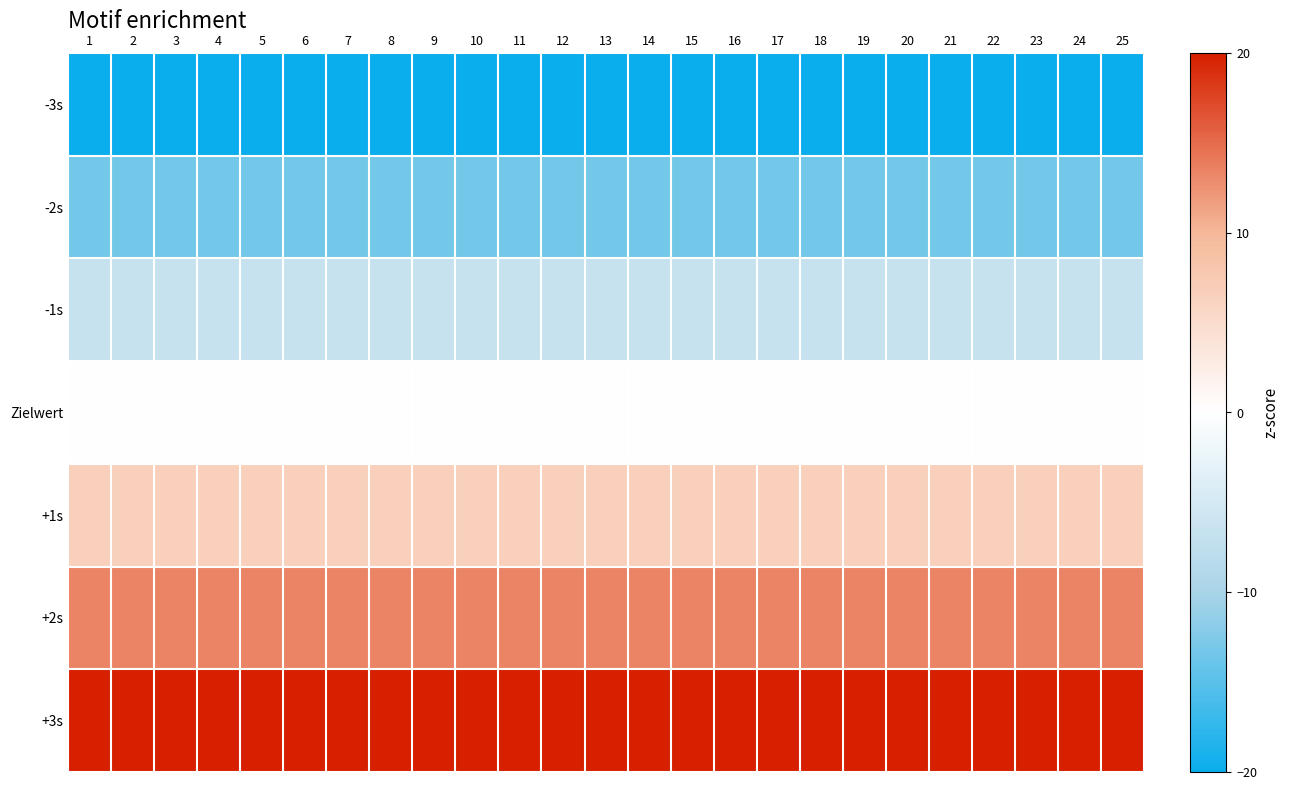

Reading left to right, extract all data points from this chart.

-3s: 1=-20.0	2=-20.0	3=-20.0	4=-20.0	5=-20.0	6=-20.0	7=-20.0	8=-20.0	9=-20.0	10=-20.0	11=-20.0	12=-20.0	13=-20.0	14=-20.0	15=-20.0	16=-20.0	17=-20.0	18=-20.0	19=-20.0	20=-20.0	21=-20.0	22=-20.0	23=-20.0	24=-20.0	25=-20.0
-2s: 1=-13.3	2=-13.3	3=-13.3	4=-13.3	5=-13.3	6=-13.3	7=-13.3	8=-13.3	9=-13.3	10=-13.3	11=-13.3	12=-13.3	13=-13.3	14=-13.3	15=-13.3	16=-13.3	17=-13.3	18=-13.3	19=-13.3	20=-13.3	21=-13.3	22=-13.3	23=-13.3	24=-13.3	25=-13.3
-1s: 1=-6.7	2=-6.7	3=-6.7	4=-6.7	5=-6.7	6=-6.7	7=-6.7	8=-6.7	9=-6.7	10=-6.7	11=-6.7	12=-6.7	13=-6.7	14=-6.7	15=-6.7	16=-6.7	17=-6.7	18=-6.7	19=-6.7	20=-6.7	21=-6.7	22=-6.7	23=-6.7	24=-6.7	25=-6.7
Zielwert: 1=0.0	2=0.0	3=0.0	4=0.0	5=0.0	6=0.0	7=0.0	8=0.0	9=0.0	10=0.0	11=0.0	12=0.0	13=0.0	14=0.0	15=0.0	16=0.0	17=0.0	18=0.0	19=0.0	20=0.0	21=0.0	22=0.0	23=0.0	24=0.0	25=0.0
+1s: 1=6.7	2=6.7	3=6.7	4=6.7	5=6.7	6=6.7	7=6.7	8=6.7	9=6.7	10=6.7	11=6.7	12=6.7	13=6.7	14=6.7	15=6.7	16=6.7	17=6.7	18=6.7	19=6.7	20=6.7	21=6.7	22=6.7	23=6.7	24=6.7	25=6.7
+2s: 1=13.3	2=13.3	3=13.3	4=13.3	5=13.3	6=13.3	7=13.3	8=13.3	9=13.3	10=13.3	11=13.3	12=13.3	13=13.3	14=13.3	15=13.3	16=13.3	17=13.3	18=13.3	19=13.3	20=13.3	21=13.3	22=13.3	23=13.3	24=13.3	25=13.3
+3s: 1=20.0	2=20.0	3=20.0	4=20.0	5=20.0	6=20.0	7=20.0	8=20.0	9=20.0	10=20.0	11=20.0	12=20.0	13=20.0	14=20.0	15=20.0	16=20.0	17=20.0	18=20.0	19=20.0	20=20.0	21=20.0	22=20.0	23=20.0	24=20.0	25=20.0